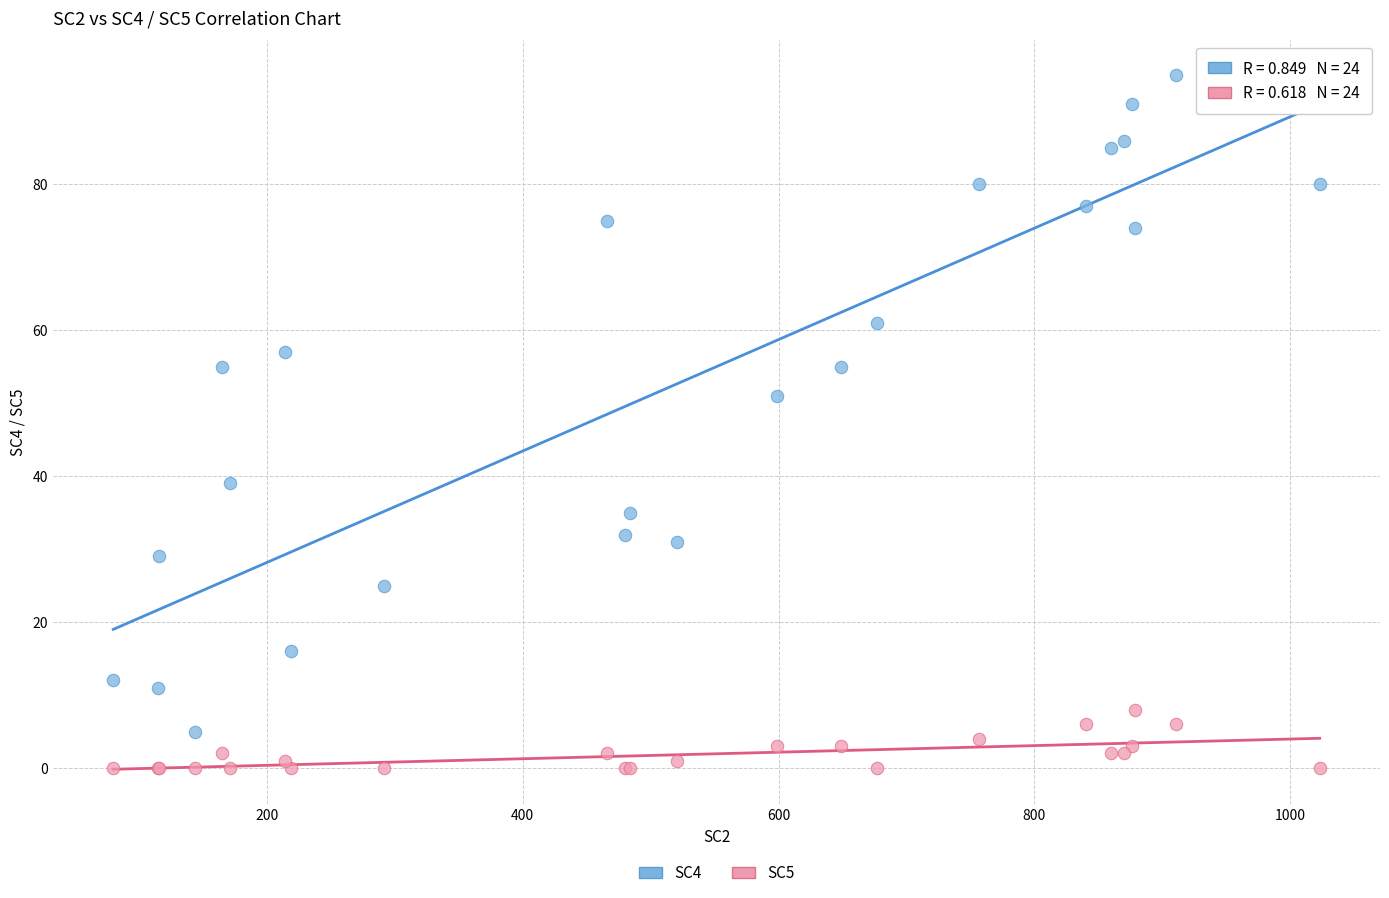

Across all series, what Y value is closest to 47?

51